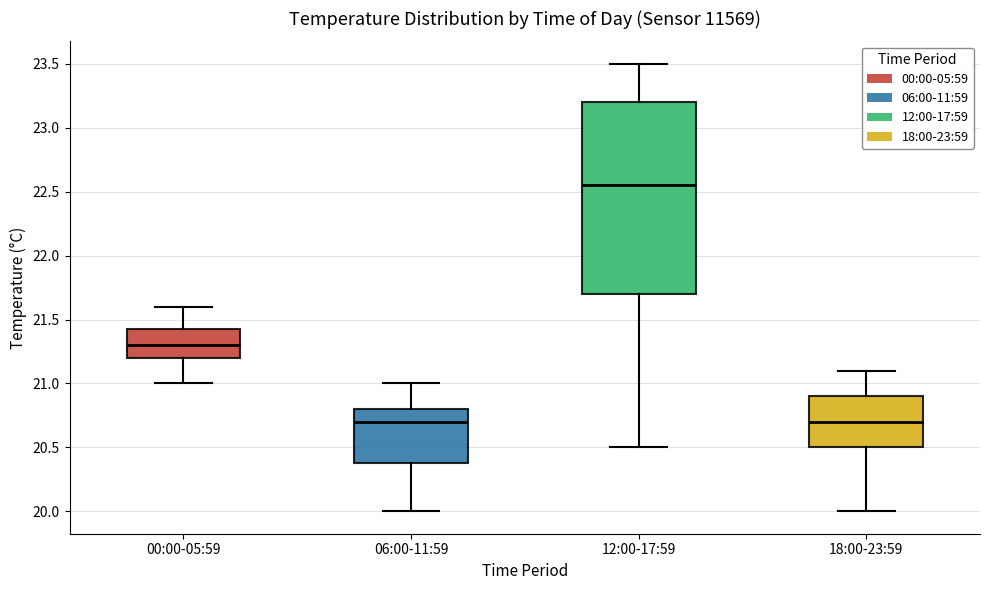

Where does the lower whisker of the box for 00:00-05:59 end on the y-axis? The values are not printed on the chart, so give them approximately, as read against the axis.

21.00